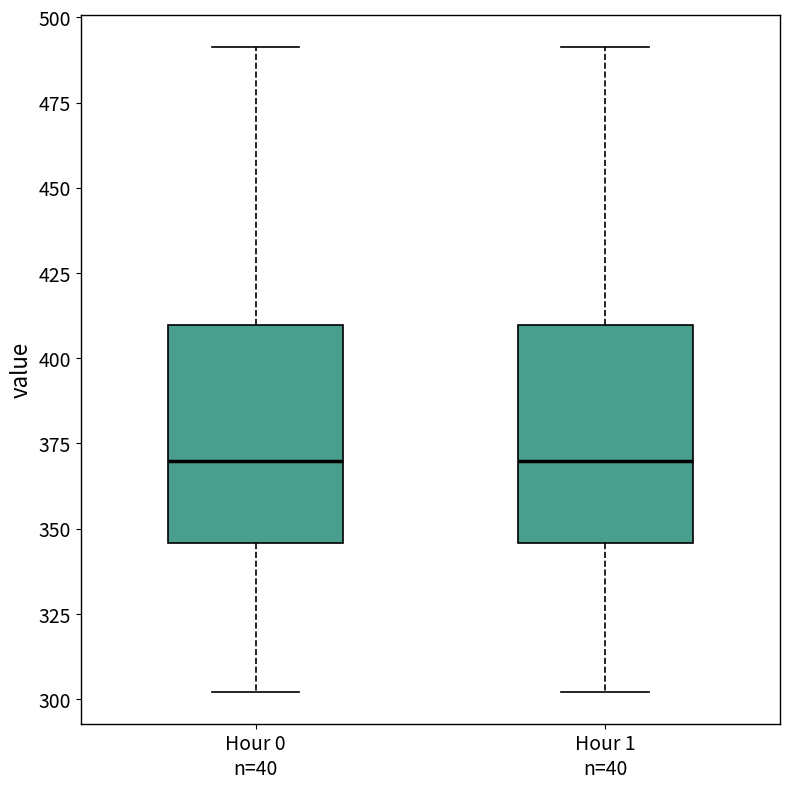

Reading left to right, read every box against the y-axis: the position of its median line, the range the box covers, and the ends of its whiskers. The values are not printed on the chart, so give them approximately, as read against the axis.

Hour 0 n=40: median 370, box 345 to 410, whiskers 300 to 490
Hour 1 n=40: median 370, box 345 to 410, whiskers 300 to 490